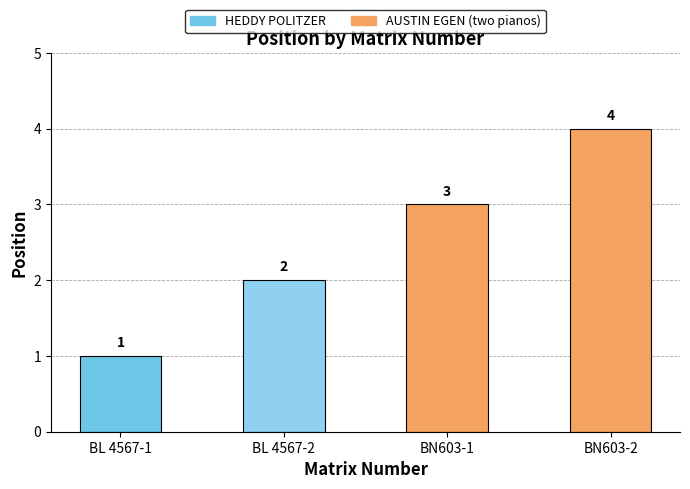

Rank the categories by value from lowest to highest.

BL 4567-1, BL 4567-2, BN603-1, BN603-2